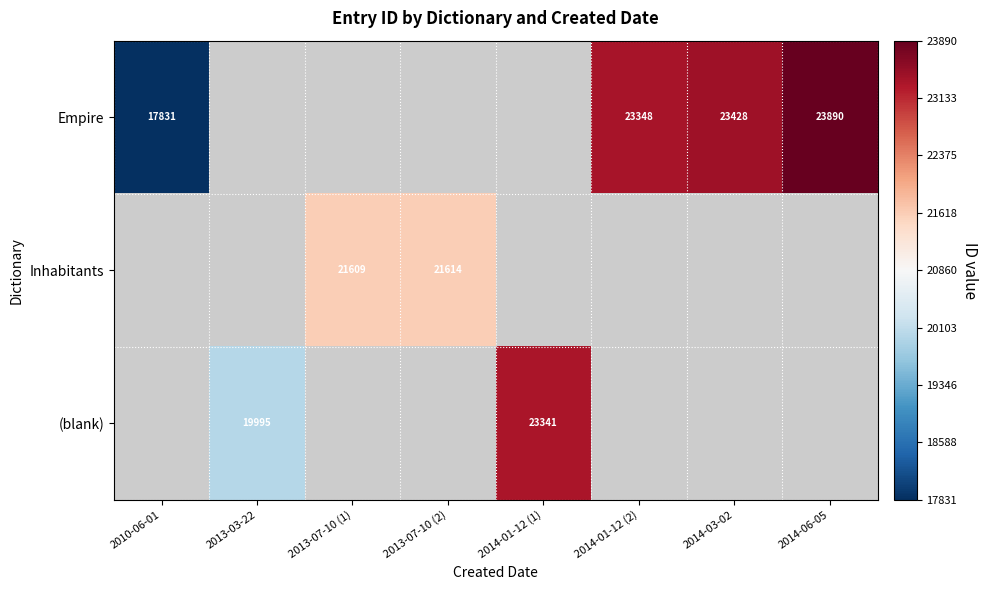

The value of Empire at 2014-03-02 is 23428. True or false?

True